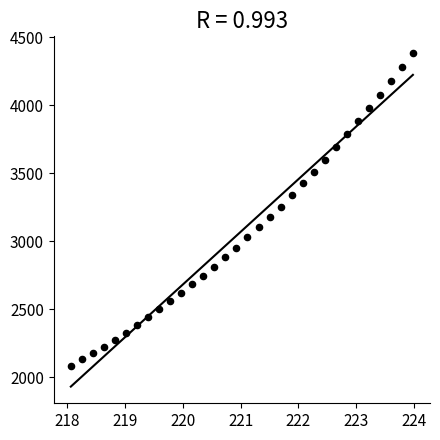

What is the range of X values (max minus min)?

5.9